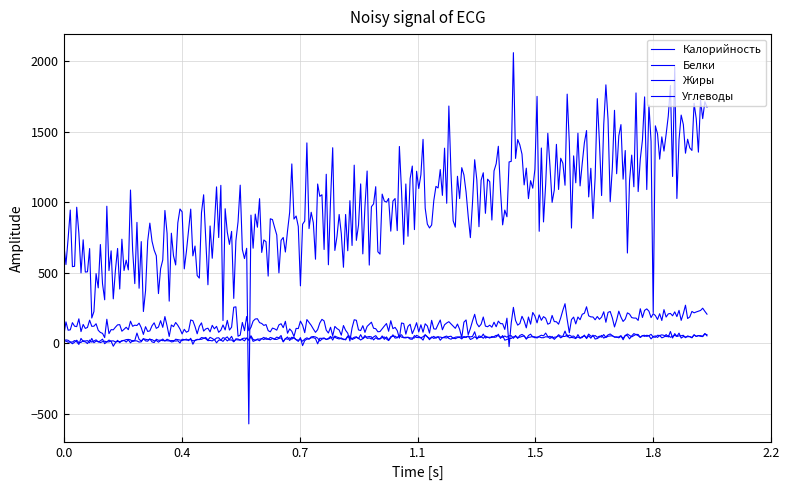

How many lines are shown in the chart?

4